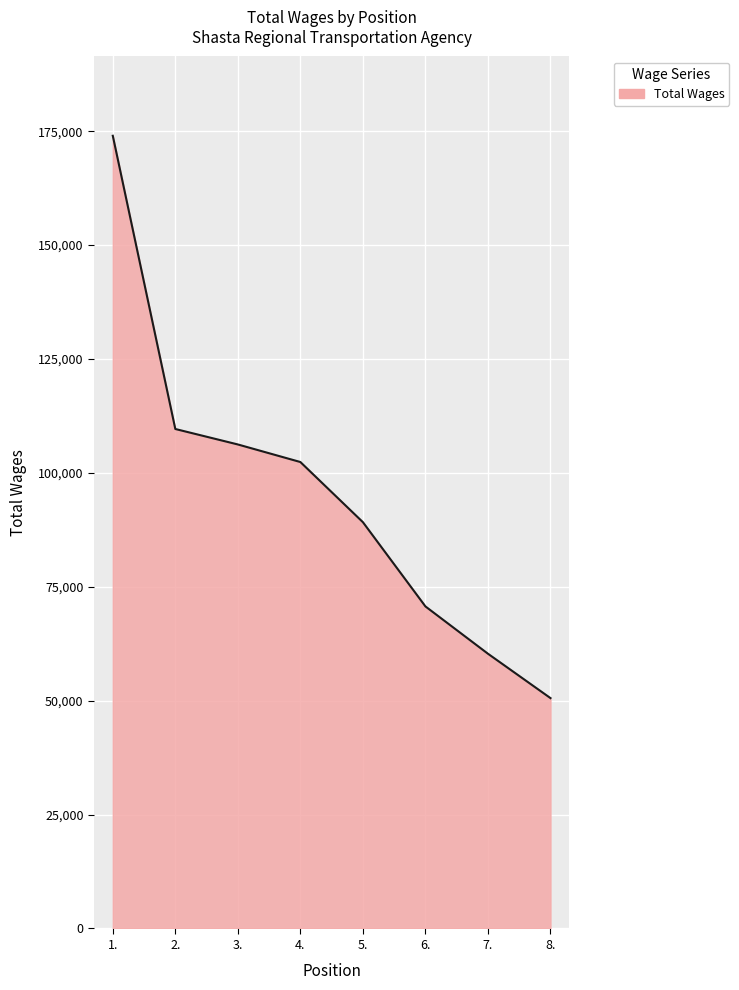

What is the maximum value shown in the chart?

173991